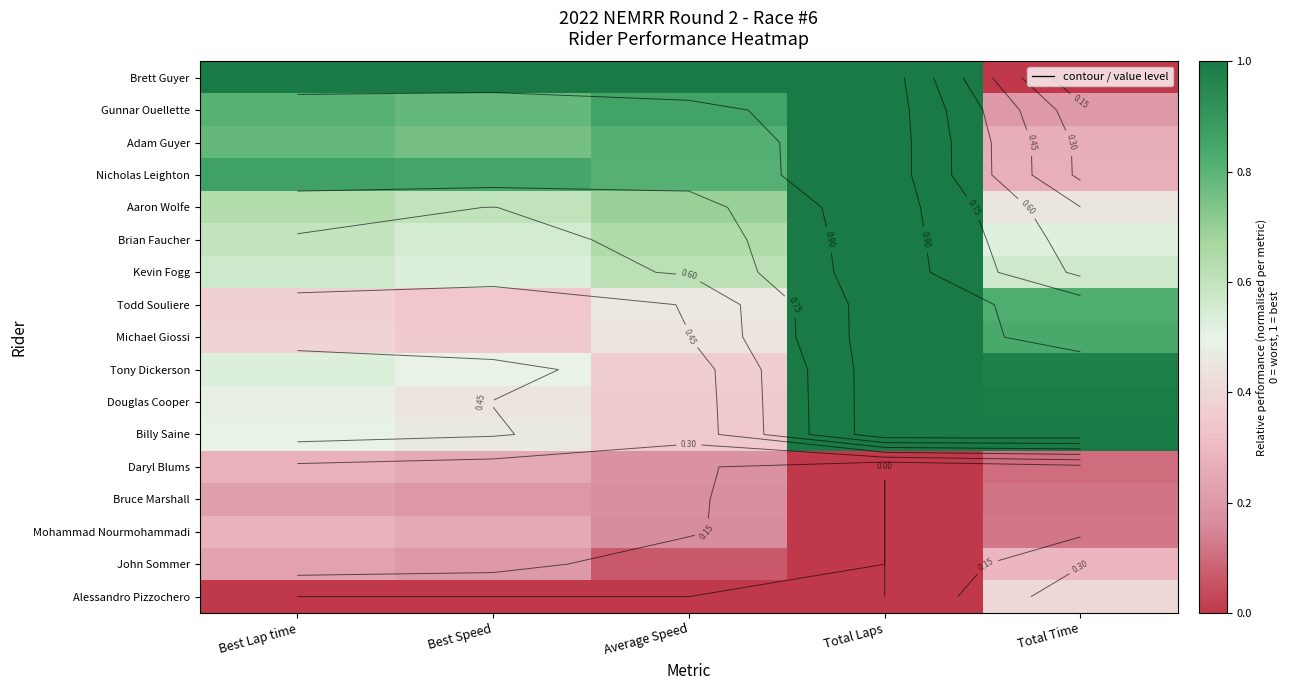

Is the value of Adam Guyer at Total Time greater than the value of Tony Dickerson at Total Laps?

No